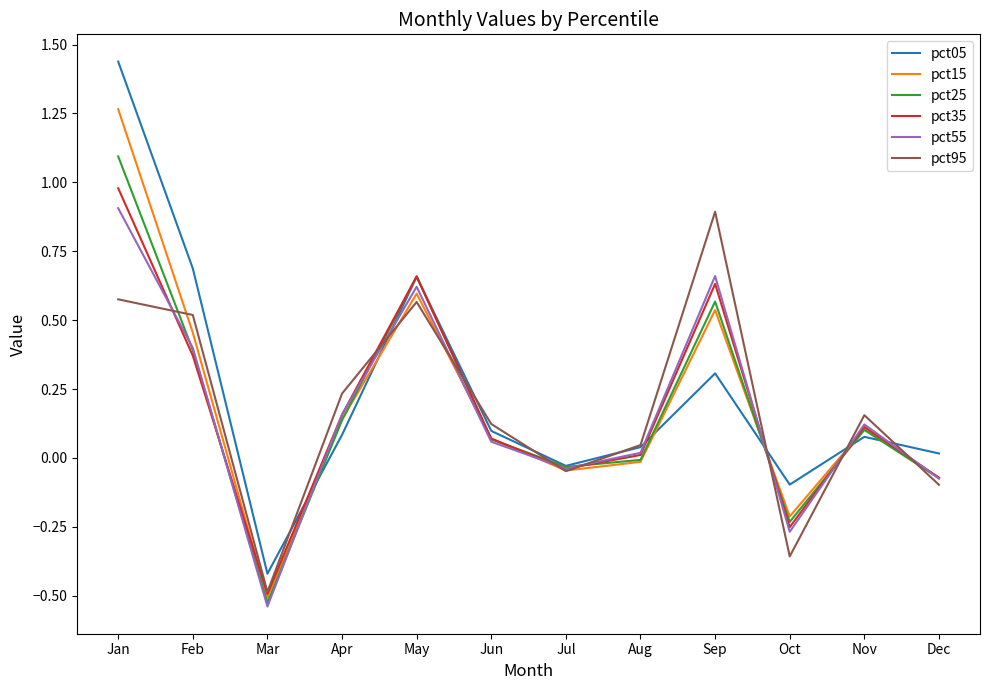

True or false: pct05 and pct95 intersect in this chart.

True